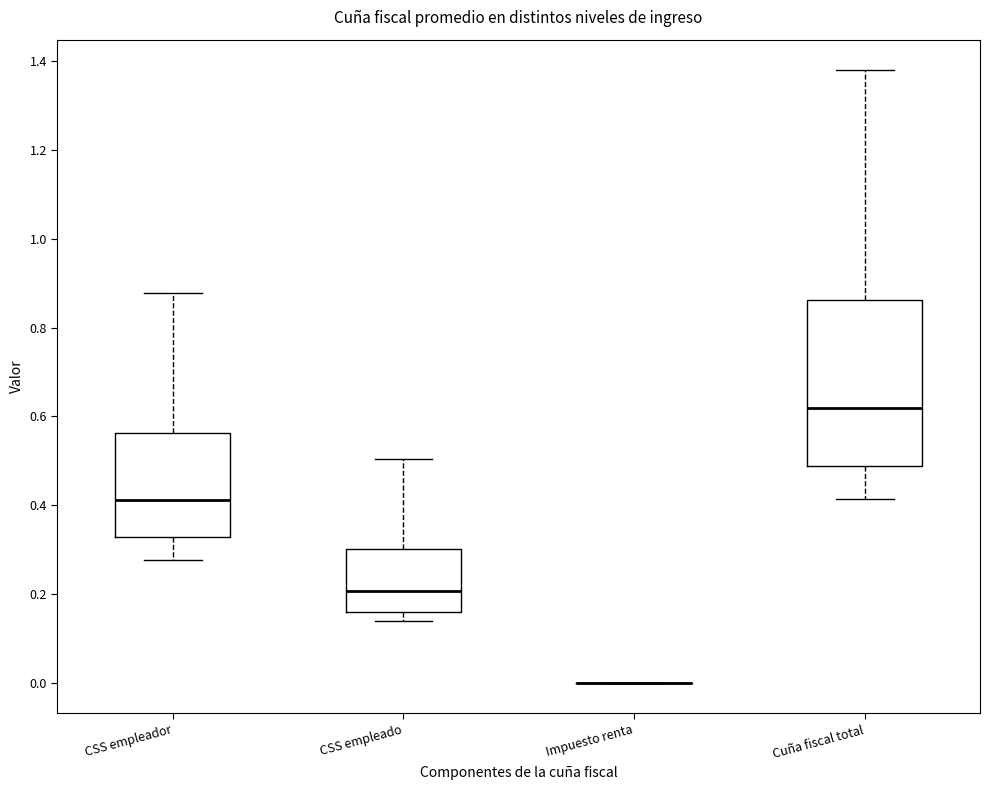

Where does the upper whisker of the box for CSS empleador end on the y-axis? The values are not printed on the chart, so give them approximately, as read against the axis.

0.88